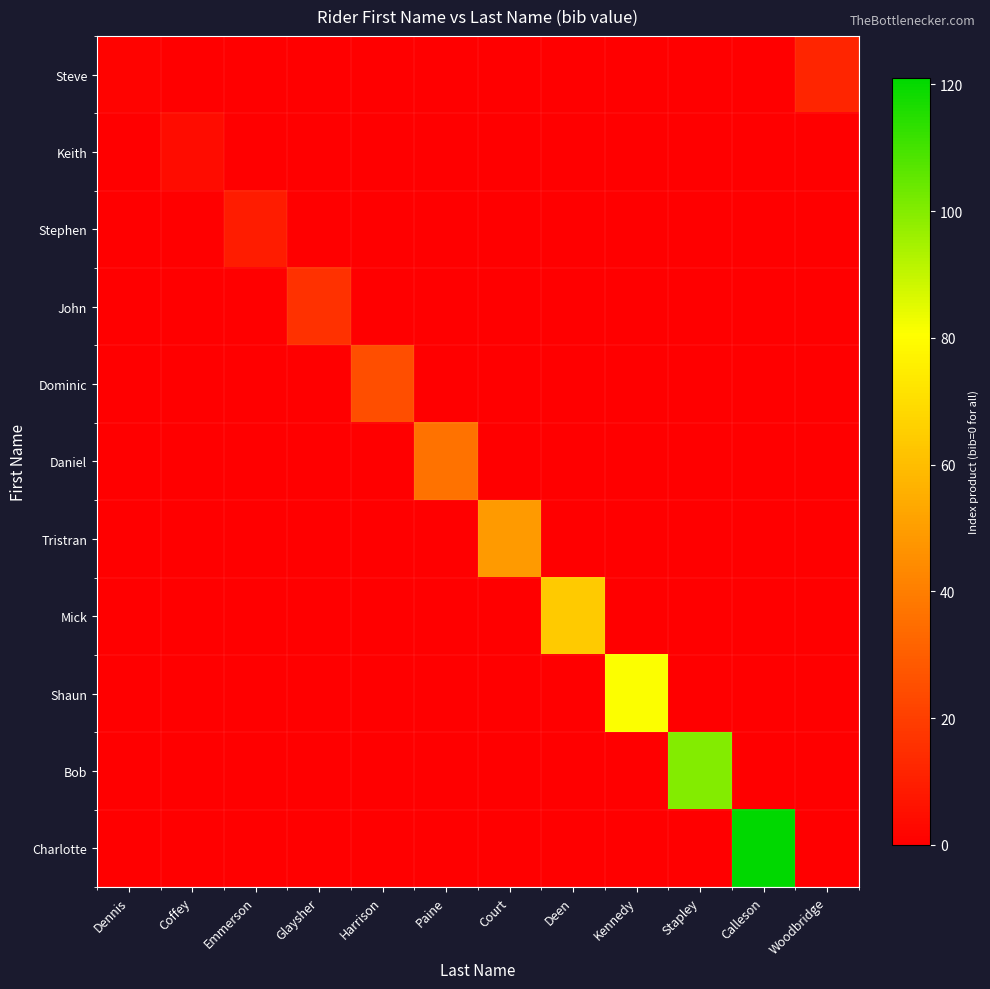

Which series changed the most between Deen and Calleson?

Charlotte